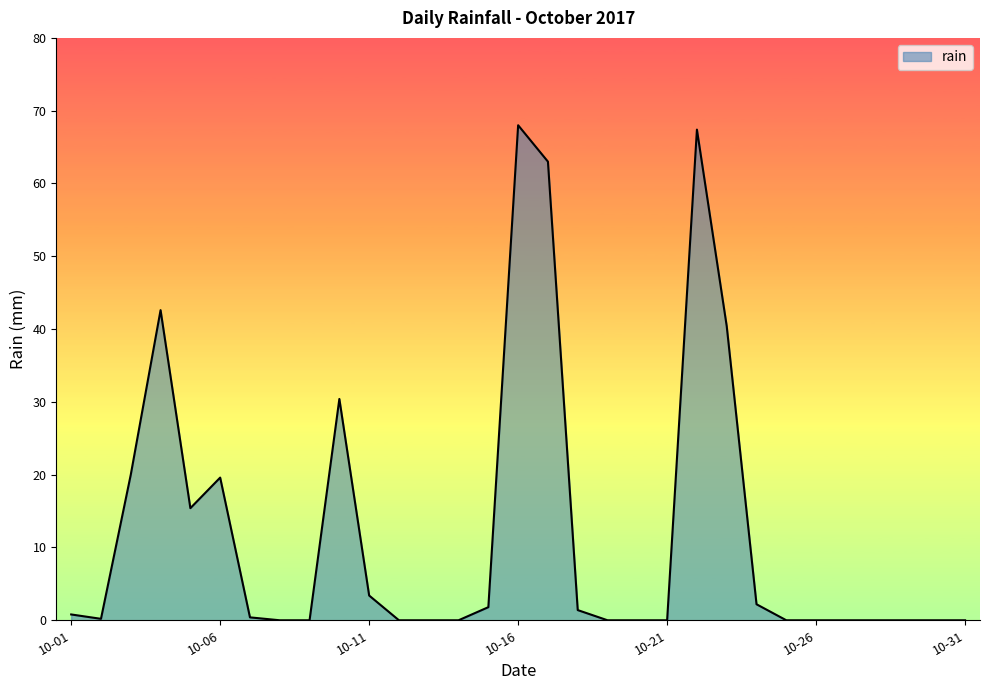

What is the sum of all values?

377.0